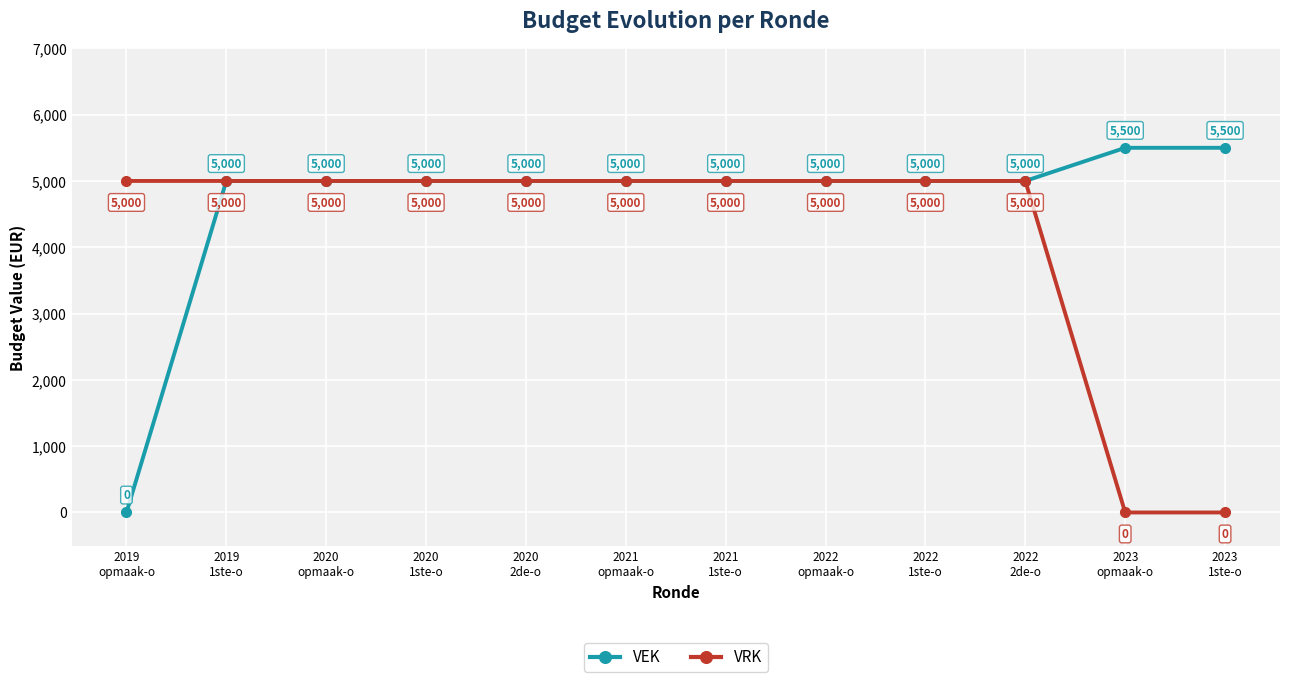

Reading left to right, what are all the values shown in this chart?

VEK: 0	5000	5000	5000	5000	5000	5000	5000	5000	5000	5500	5500
VRK: 5000	5000	5000	5000	5000	5000	5000	5000	5000	5000	0	0